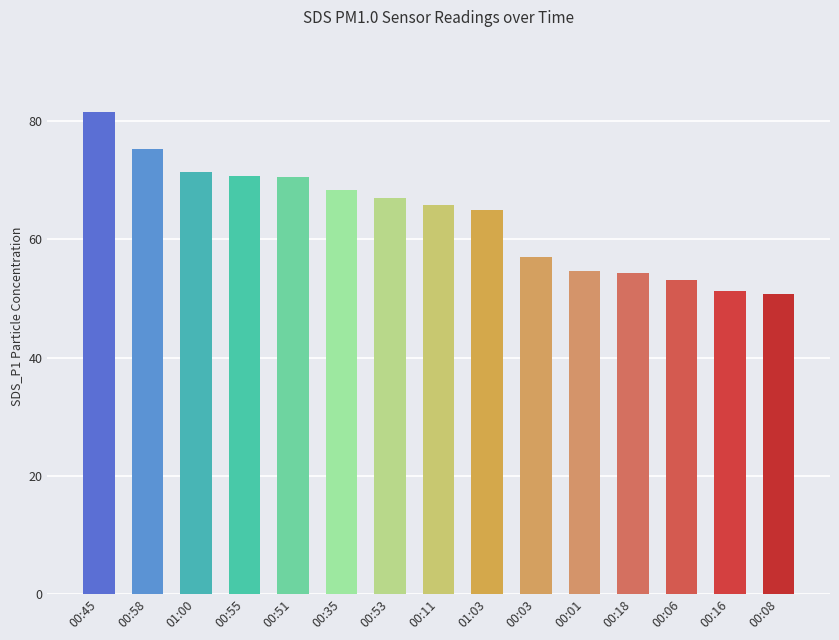

Where does the data first go above 65?

00:45